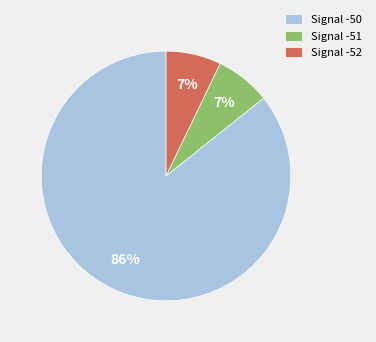

Count the number of slices in the pie.

3